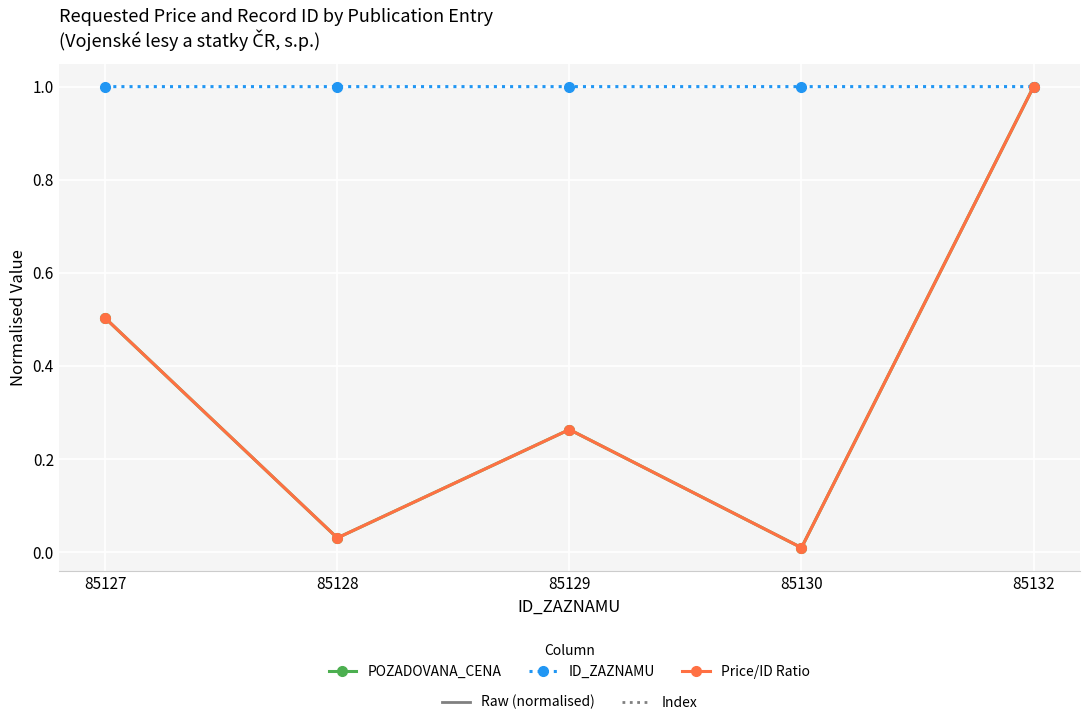

What is the greatest value displayed?

1.0